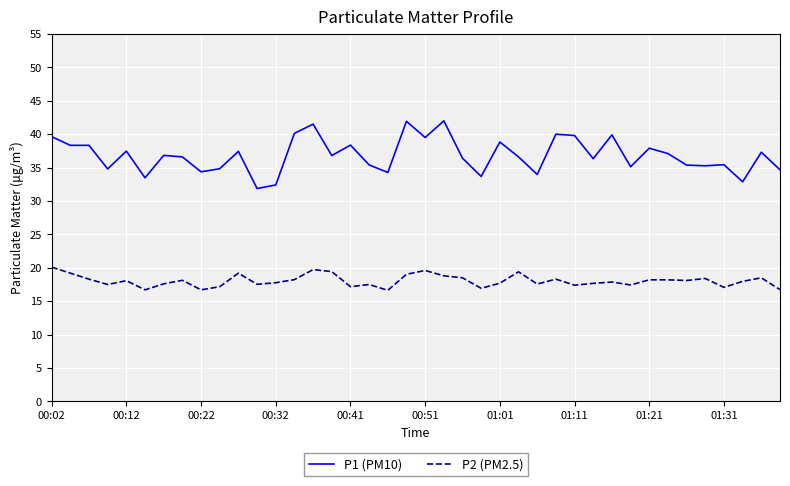

Which series has the widest spread of values?

P1 (PM10)